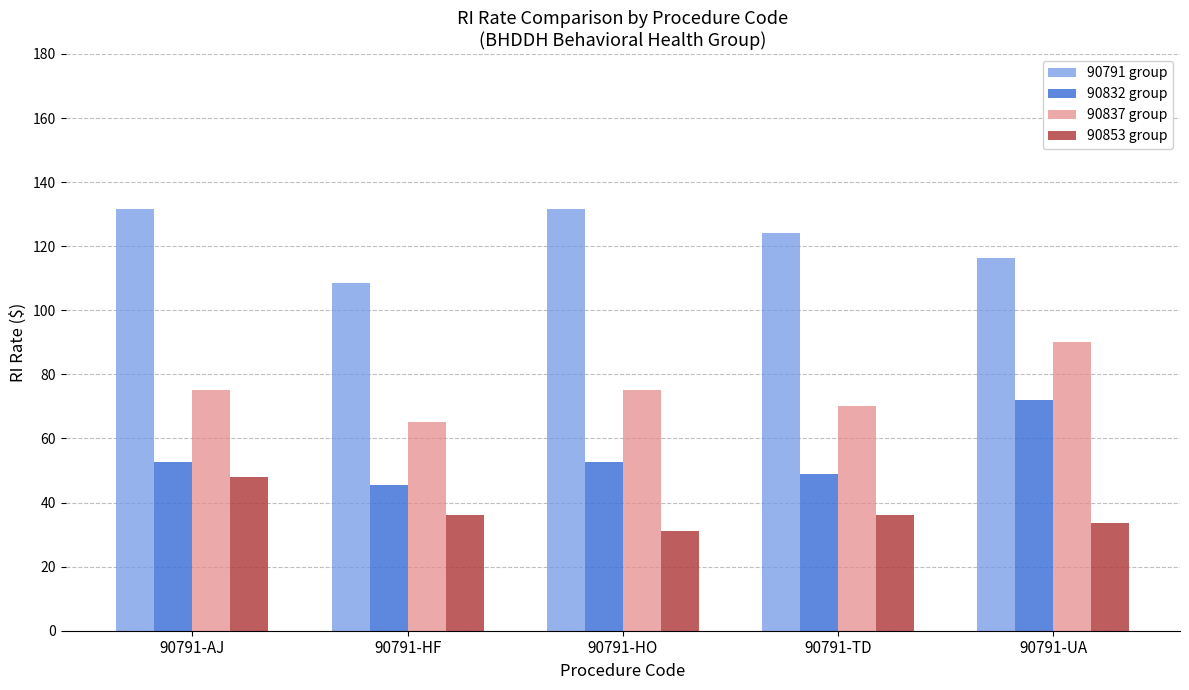

Is the value of 90853 group at 90791-HO greater than the value of 90832 group at 90791-AJ?

No